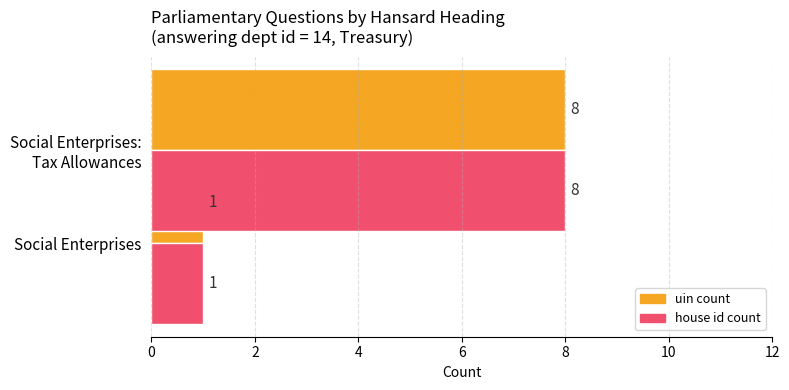

Count the number of data series in this chart.

2